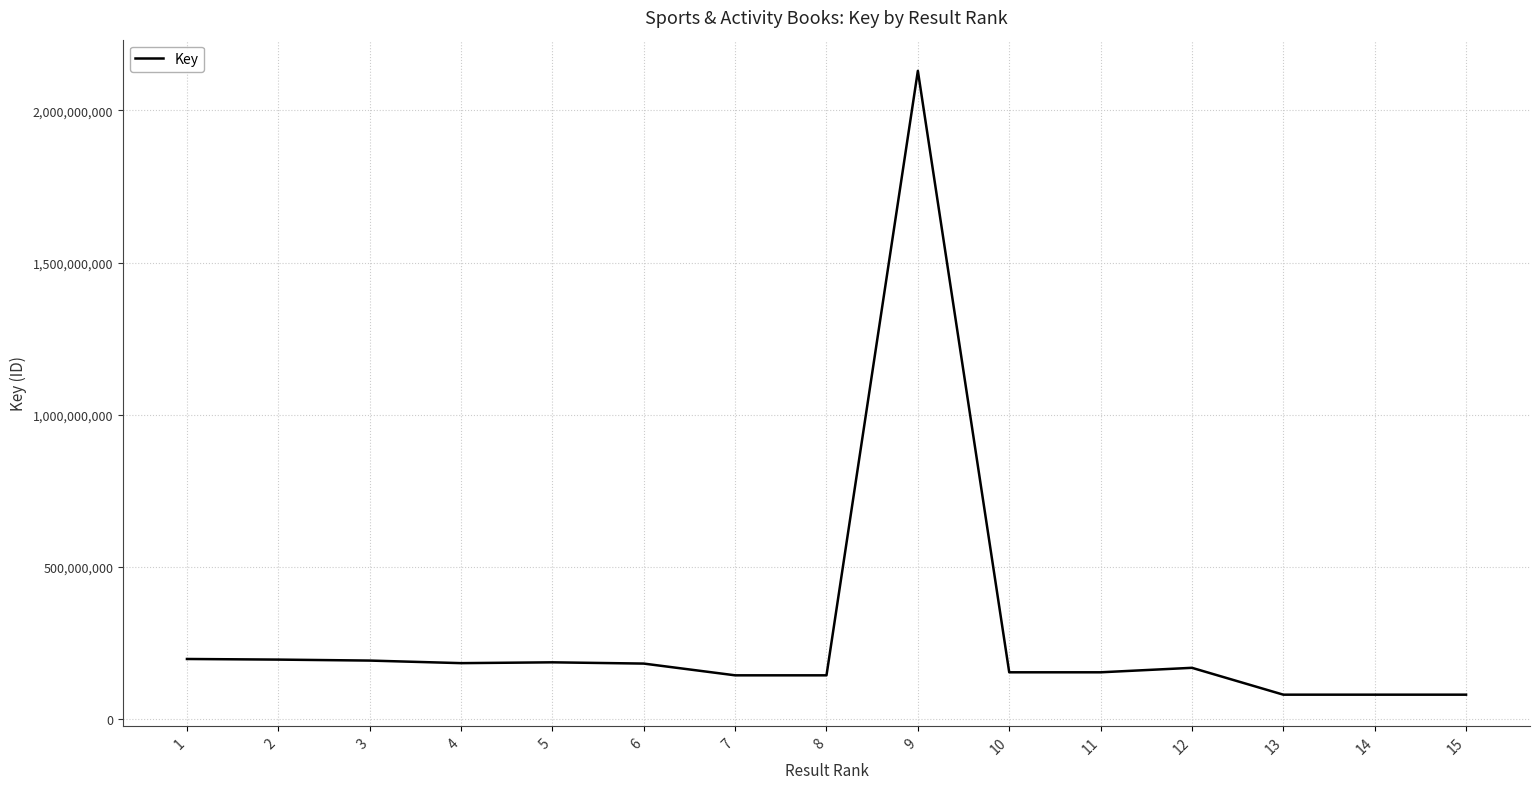

True or false: the data shows 235464337 at 8.

False